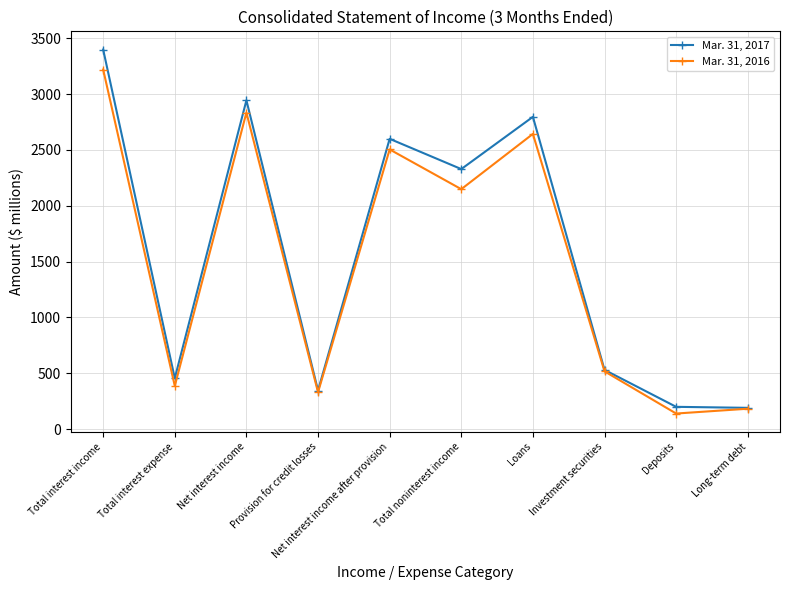

At which category does Mar. 31, 2016 reach its first local valley?

Total interest expense